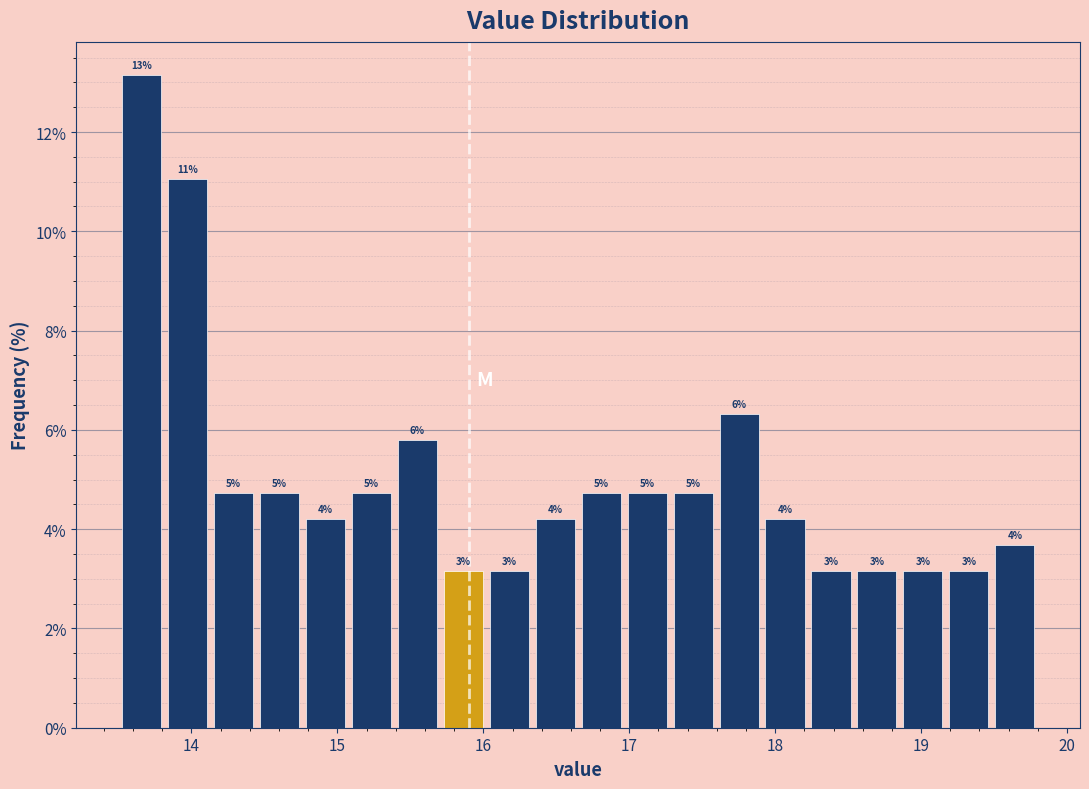

Read against the x-axis, roughly where is the centre of the tallest bar?

13.7